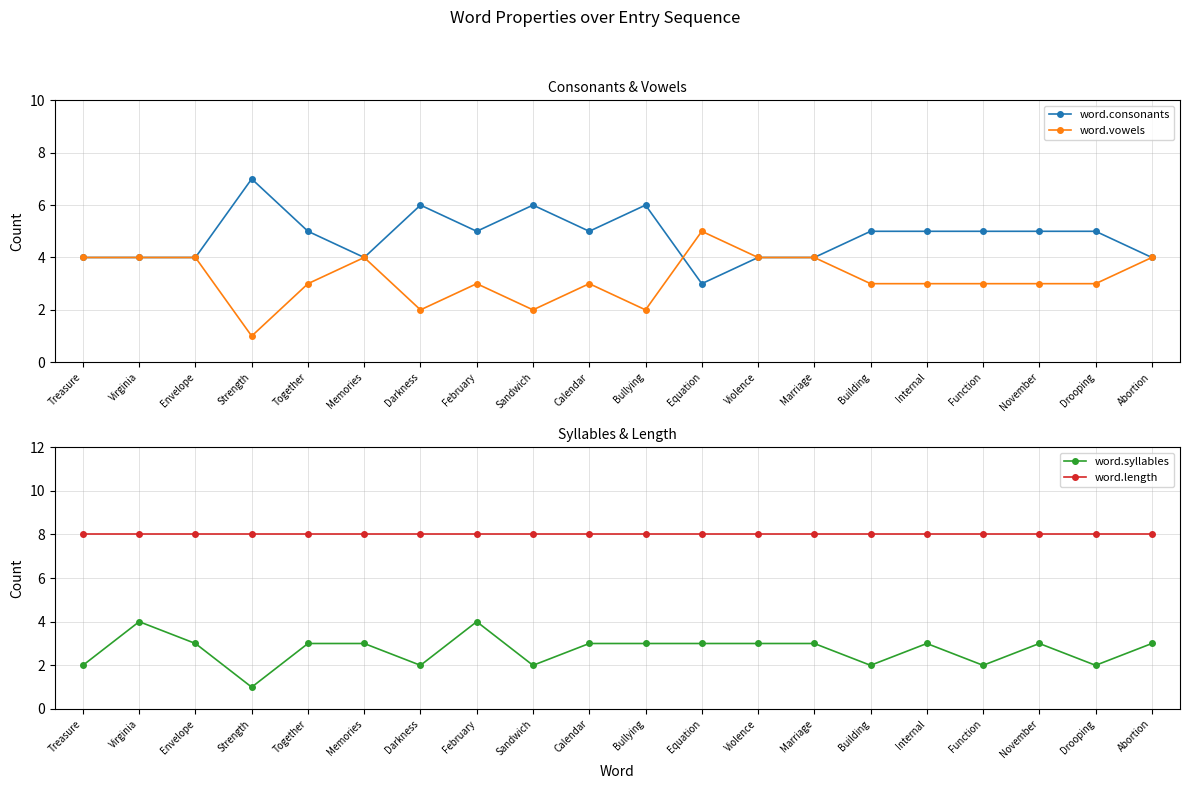

Which series has the largest total across all categories?

word.length